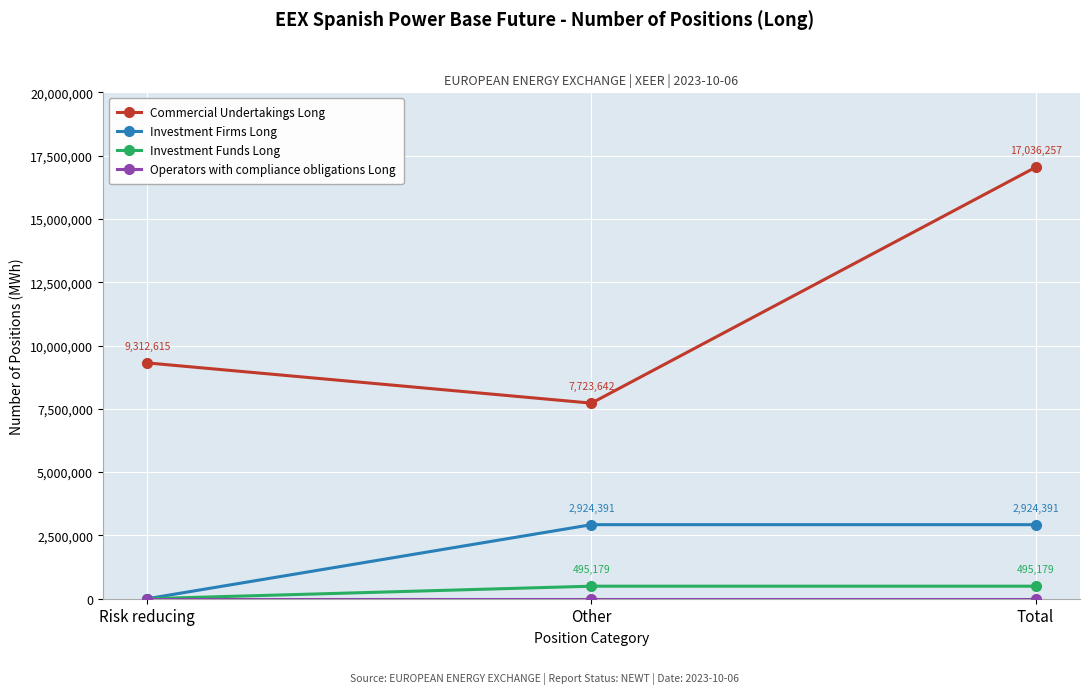

What is the maximum value shown in the chart?

17036257